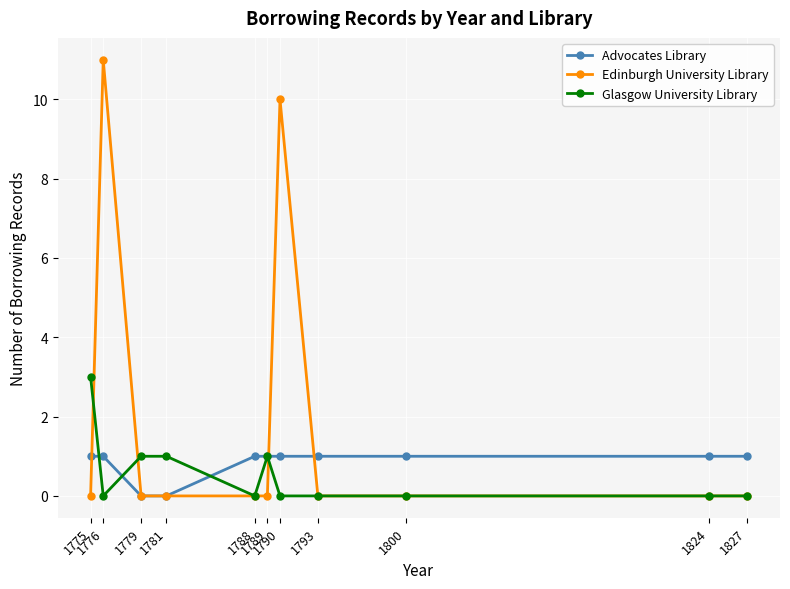

Rank the series by their maximum value, from highest to lowest.

Edinburgh University Library, Glasgow University Library, Advocates Library